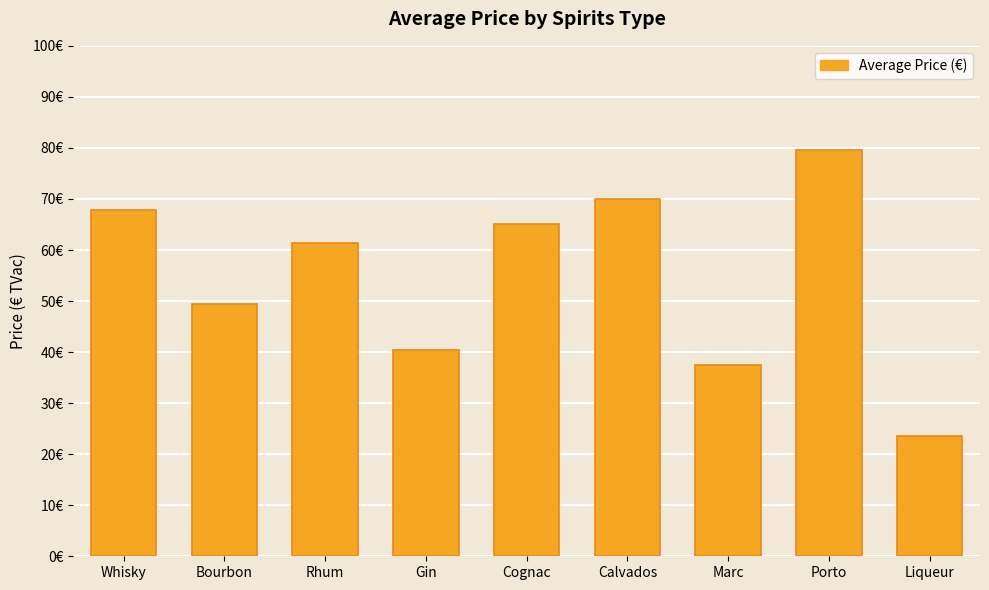

Does the chart contain any negative values?

No